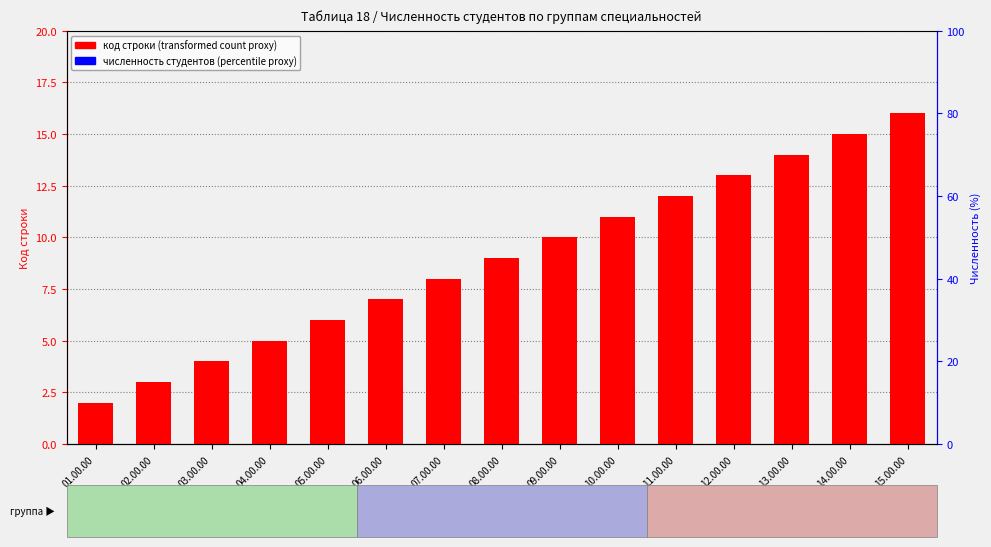

What is the difference between the highest and lowest values at 02.00.00?

3